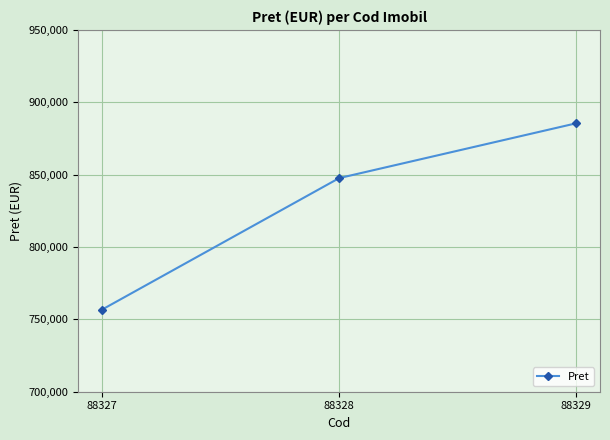

The value at 88328 is 211539. True or false?

False